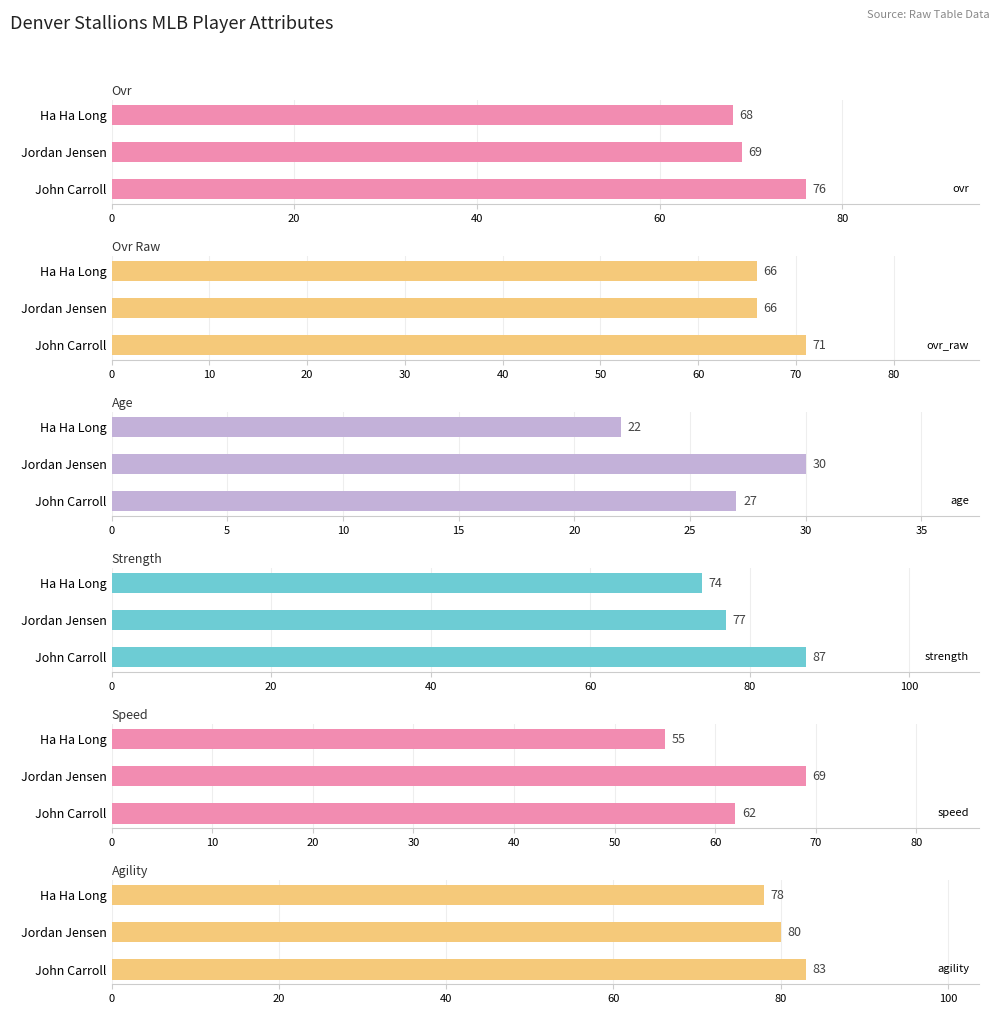

What is the sum of all ovr_raw values?

203